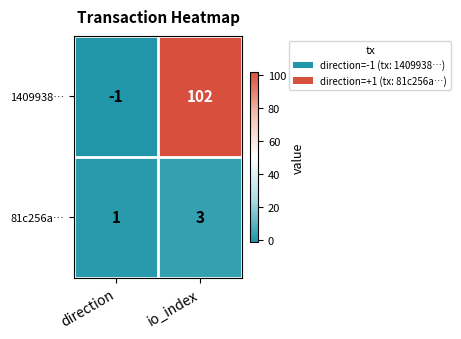

The value of 1409938… at direction is -1. True or false?

True